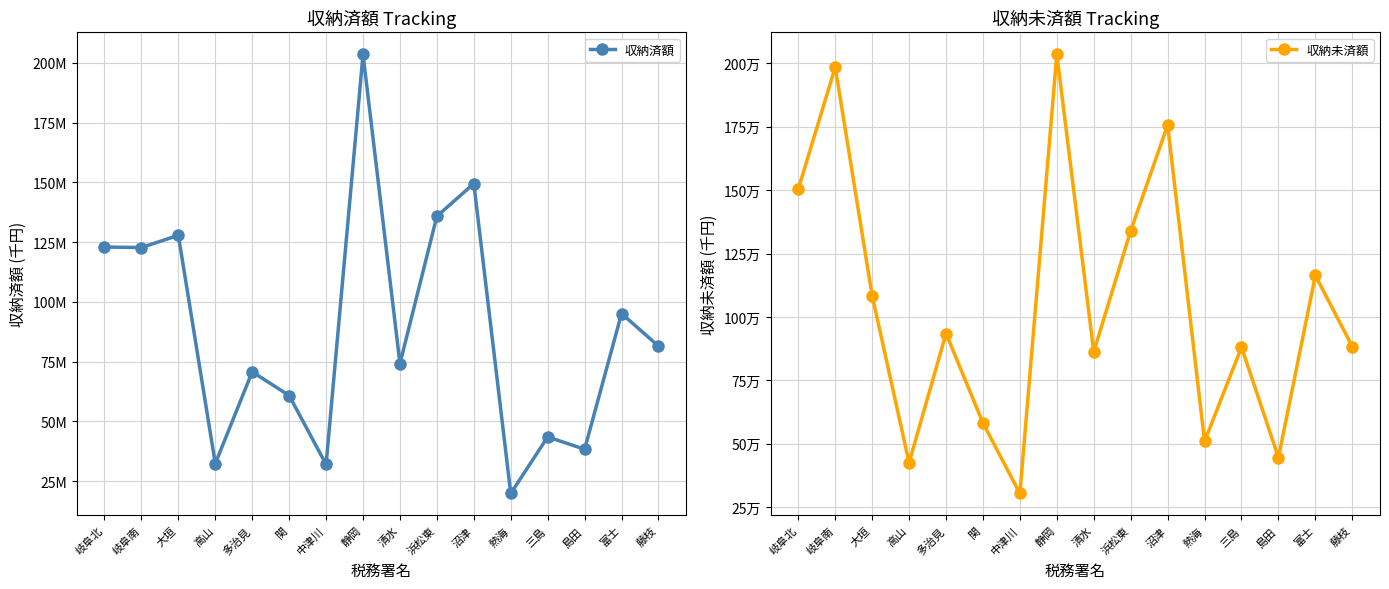

Rank the series by their average value, from lowest to highest.

収納未済額, 収納済額